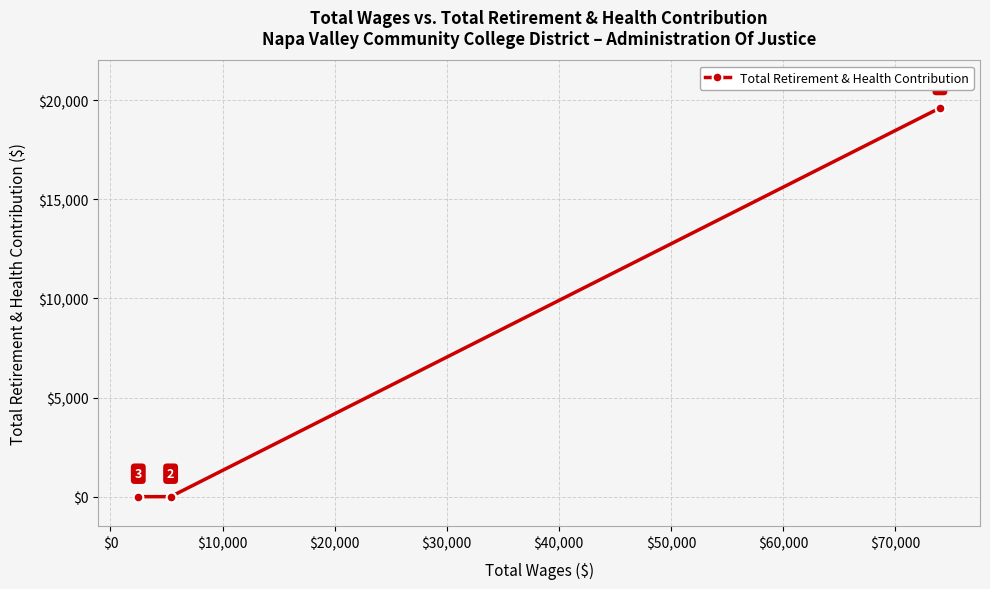

What is the maximum value shown in the chart?

19604